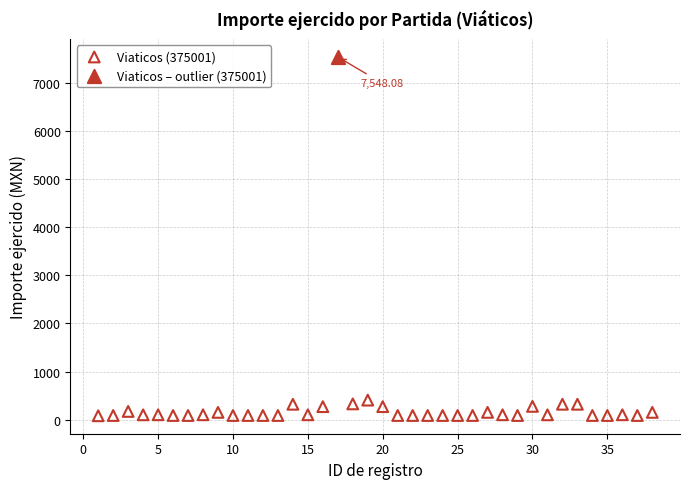

What are all the series names shown in the legend?

Viaticos (375001), Viaticos – outlier (375001)